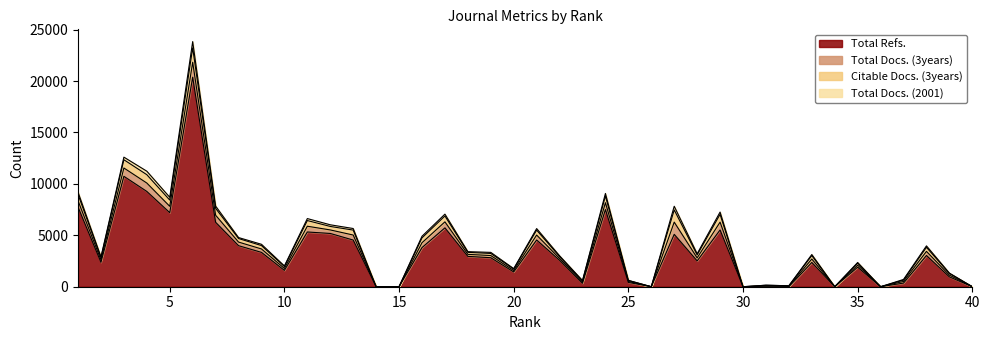

Reading left to right, transcribe all the data shown in this chart.

Total Docs. (2001): 220	80	253	340	269	612	217	94	126	59	192	161	153	0	0	160	180	68	105	45	149	80	40	245	17	0	357	113	219	0	0	0	103	0	73	0	64	140	39	0
Total Docs. (3years): 617	225	810	817	618	1451	685	351	333	185	560	342	489	0	0	472	583	195	211	140	482	180	114	666	94	0	1190	294	762	0	74	47	334	0	194	0	159	399	167	0
Citable Docs. (3years): 617	219	802	813	609	1399	673	346	328	185	553	340	482	0	0	472	571	195	204	137	479	180	112	657	91	0	1188	289	761	0	72	46	334	0	193	0	131	397	160	0
Total Refs.: 7745	2376	10738	9266	7202	20380	6269	3991	3340	1591	5324	5181	4538	0	0	3805	5726	2952	2821	1437	4544	2571	334	7504	417	0	5093	2510	5521	0	0	0	2360	0	1899	0	354	3037	959	0